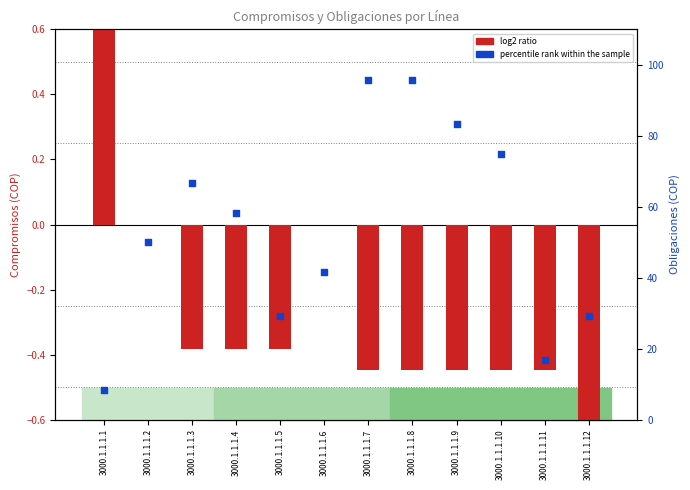

At which category is the sum across all series the highest?

3000.1.1.1.7